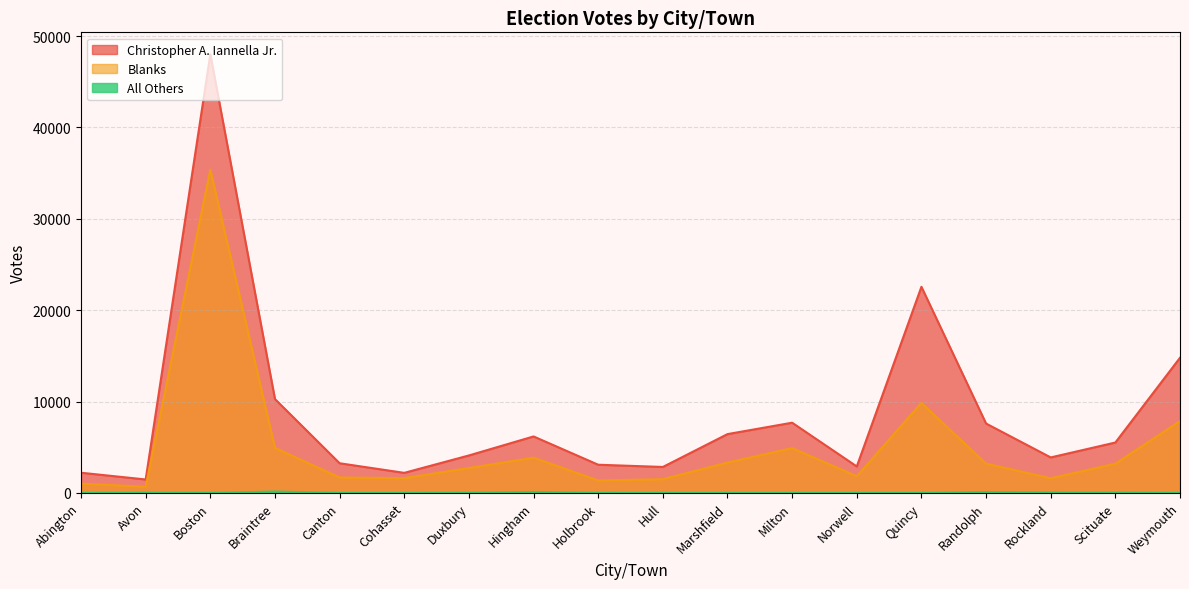

Is the value of Blanks at Duxbury greater than the value of Christopher A. Iannella Jr. at Quincy?

No